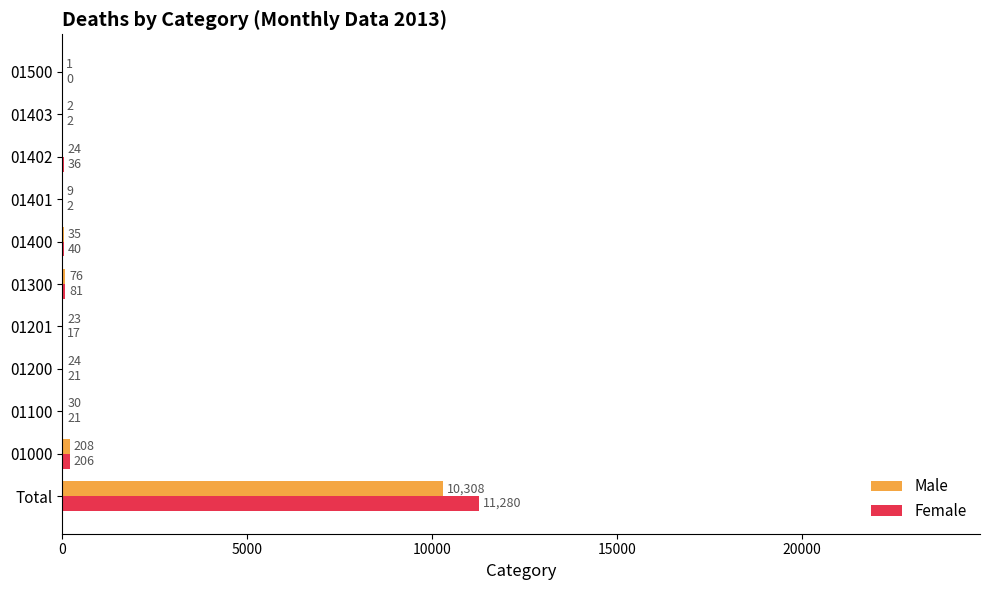

What is the sum of all Male values?

10740